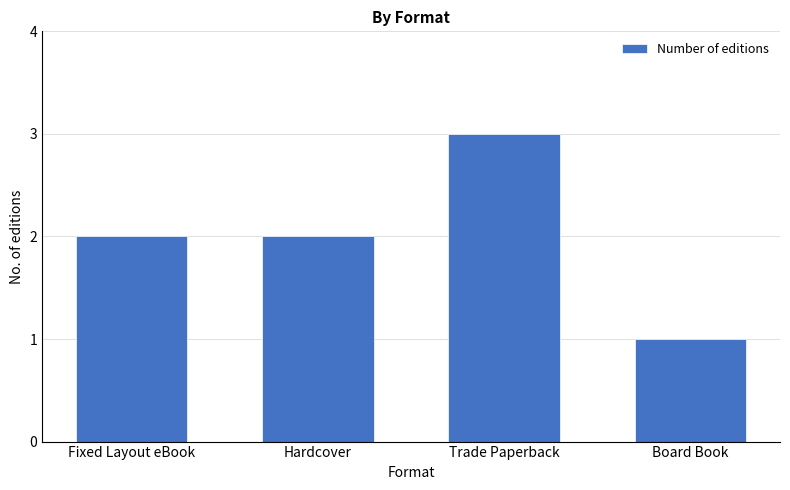

What is the greatest value displayed?

3